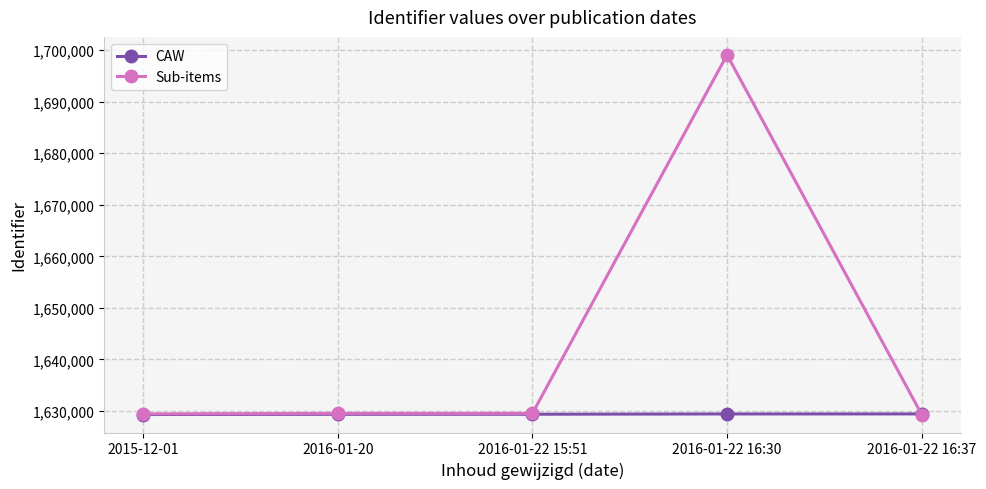

What is the lowest value of the Sub-items series?

1629327